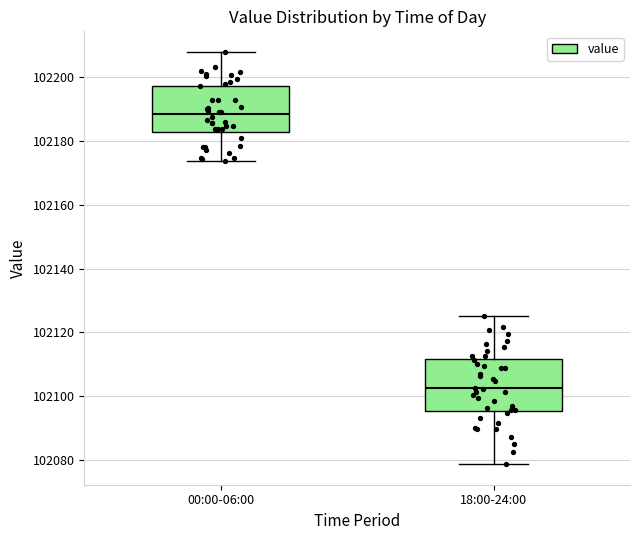

Reading left to right, transcribe this box plot: for each box, give where its median line is, the range the box spans, and where its two whiskers end, as read against the y-axis. The values are not printed on the chart, so give them approximately, as read against the axis.

00:00-06:00: median 102188, box 102182 to 102198, whiskers 102174 to 102208
18:00-24:00: median 102102, box 102096 to 102112, whiskers 102078 to 102126